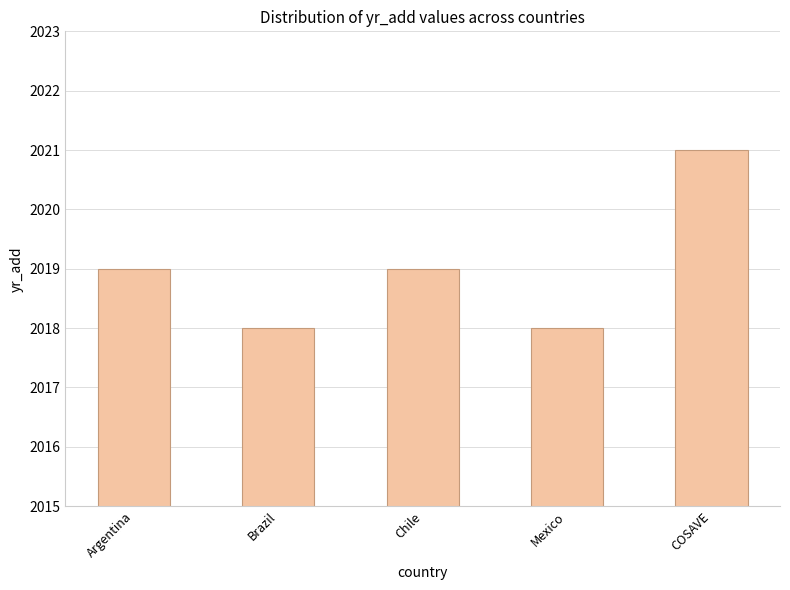

The chart shows a value of 780 at Mexico. True or false?

False